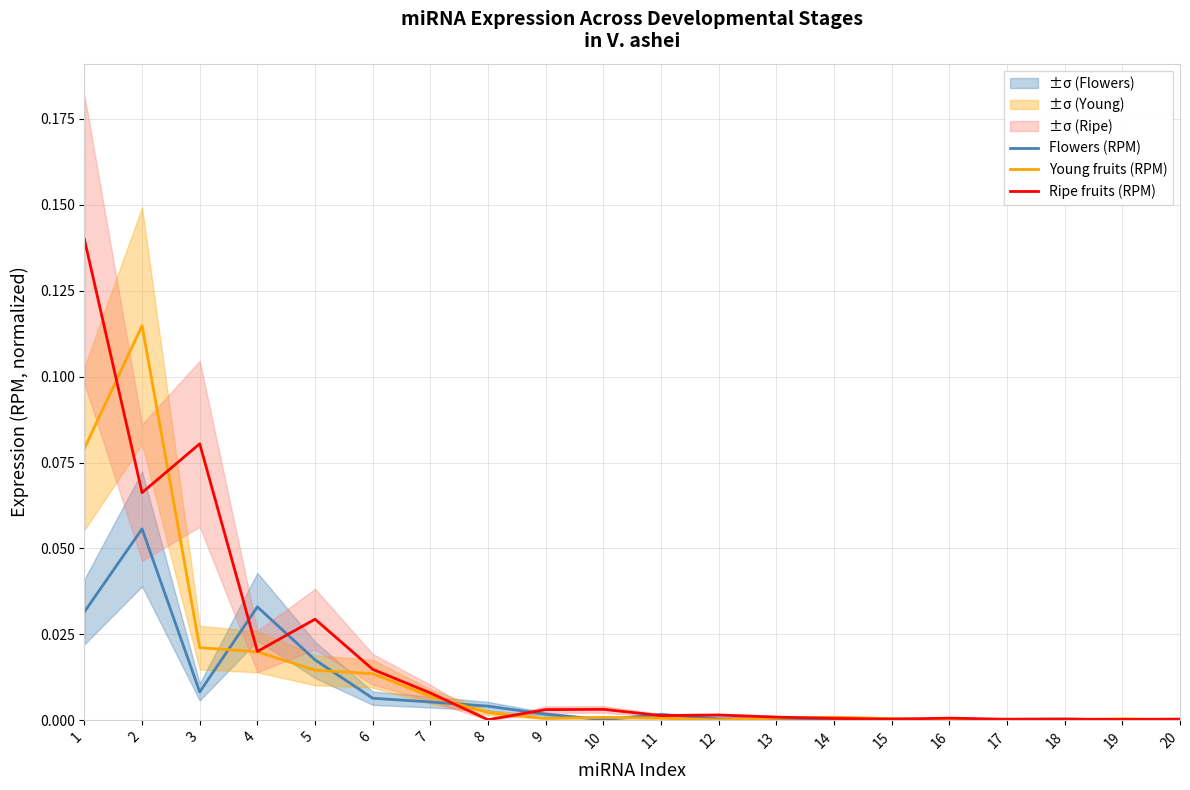

What is the difference between the maximum and minimum values in the Young fruits (RPM) series?

0.1